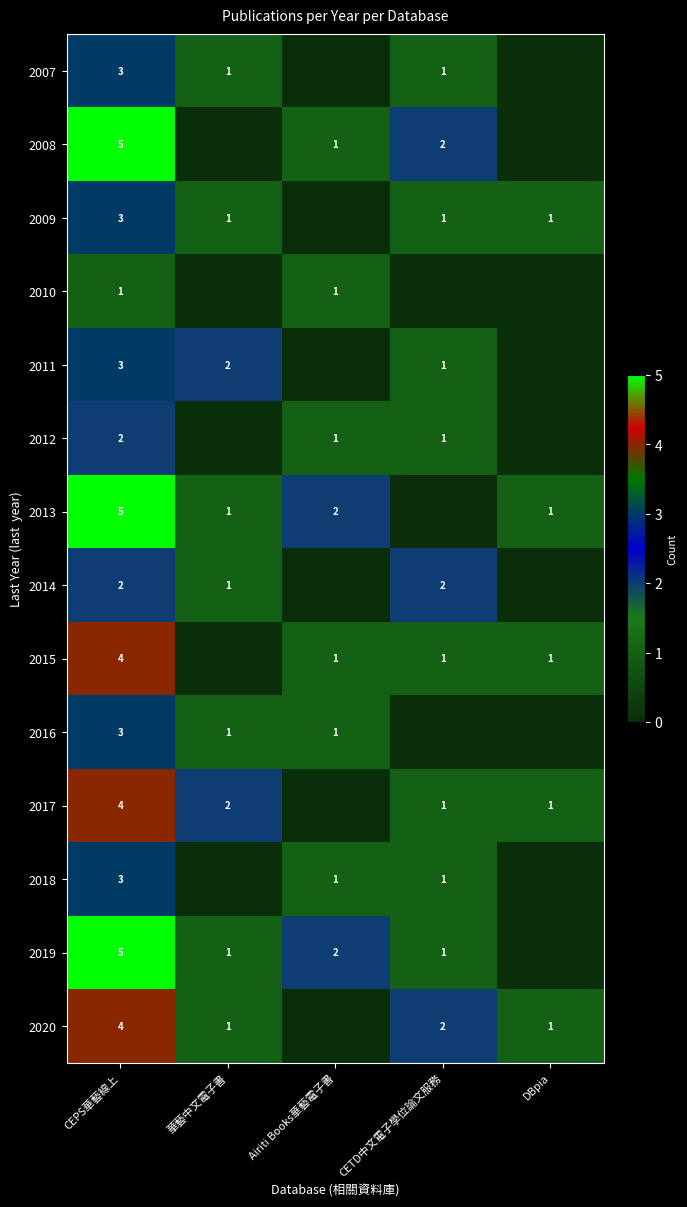

The 2017 series shows 1 at DBpia. True or false?

True